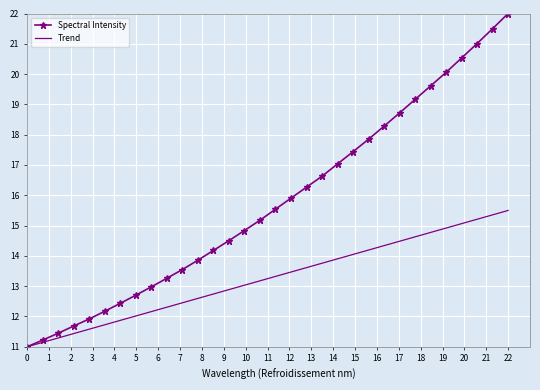

Which series has the largest total across all categories?

Spectral Intensity